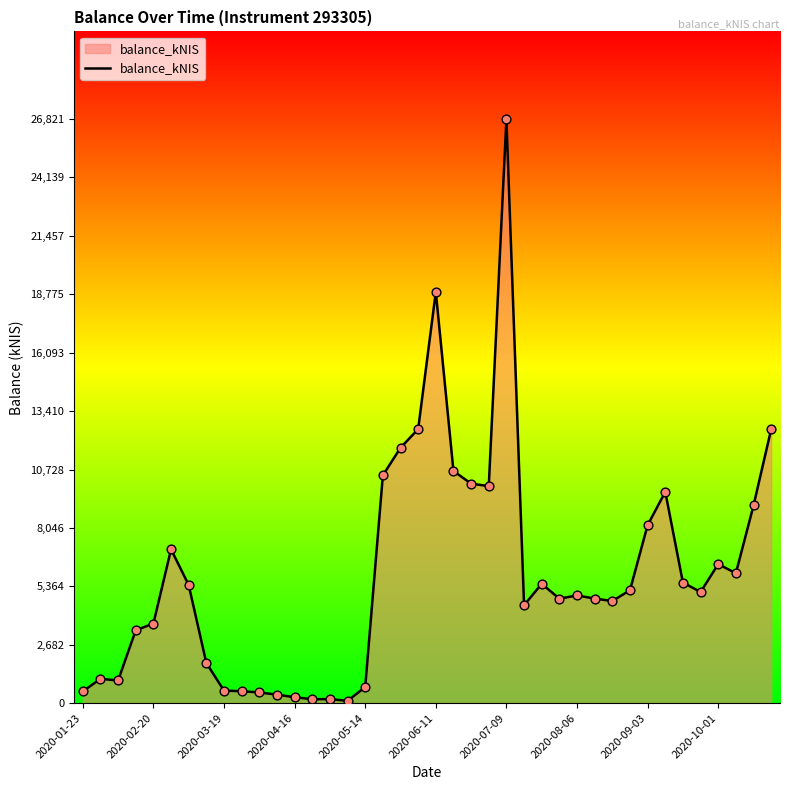

What is the greatest value displayed?

26821.8